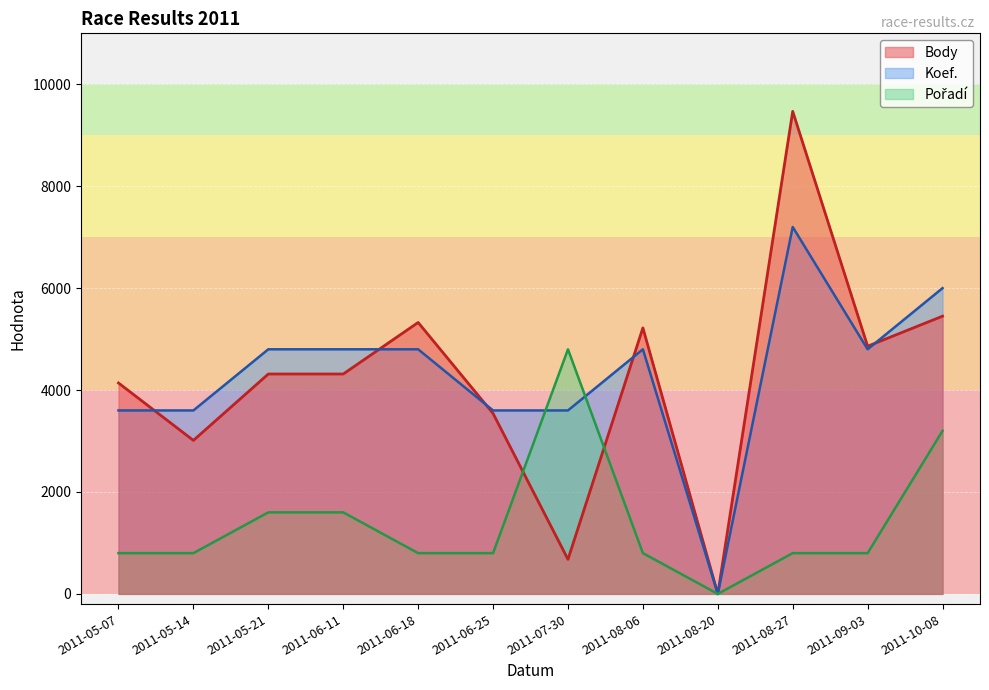

How many lines are shown in the chart?

3